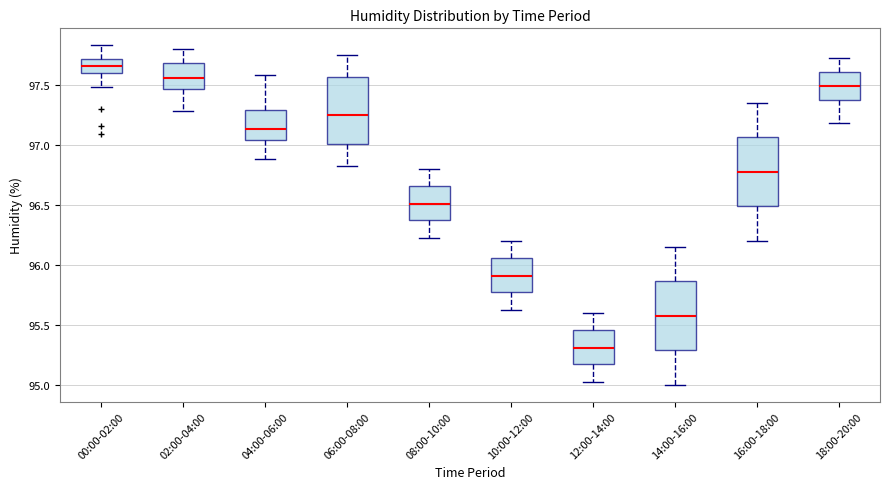

Reading left to right, read every box against the y-axis: the position of its median line, the range the box covers, and the ends of its whiskers. The values are not printed on the chart, so give them approximately, as read against the axis.

00:00-02:00: median 97.65, box 97.60 to 97.70, whiskers 97.50 to 97.85
02:00-04:00: median 97.55, box 97.45 to 97.70, whiskers 97.30 to 97.80
04:00-06:00: median 97.15, box 97.05 to 97.30, whiskers 96.90 to 97.60
06:00-08:00: median 97.25, box 97.00 to 97.55, whiskers 96.80 to 97.75
08:00-10:00: median 96.50, box 96.35 to 96.65, whiskers 96.20 to 96.80
10:00-12:00: median 95.90, box 95.75 to 96.05, whiskers 95.60 to 96.20
12:00-14:00: median 95.30, box 95.15 to 95.45, whiskers 95.00 to 95.60
14:00-16:00: median 95.60, box 95.30 to 95.85, whiskers 95.00 to 96.15
16:00-18:00: median 96.80, box 96.50 to 97.05, whiskers 96.20 to 97.35
18:00-20:00: median 97.50, box 97.35 to 97.60, whiskers 97.20 to 97.70